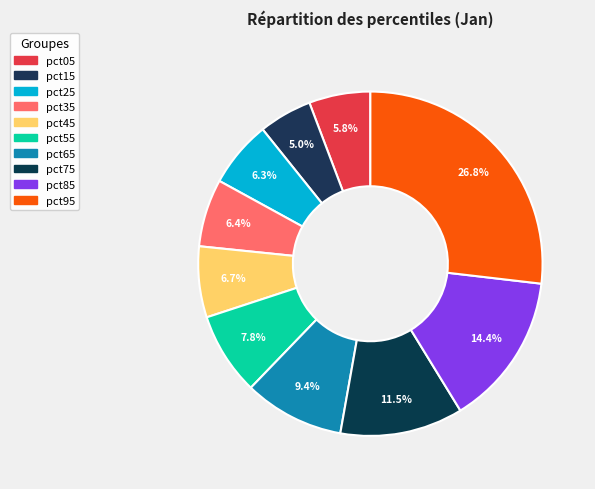

To the nearest percent, what is the difference between the largest and smallest slice percentages?

22%